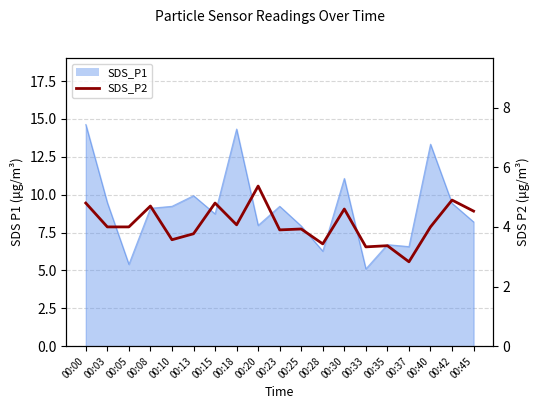

What is the value of the 14th point from the left?

3.3